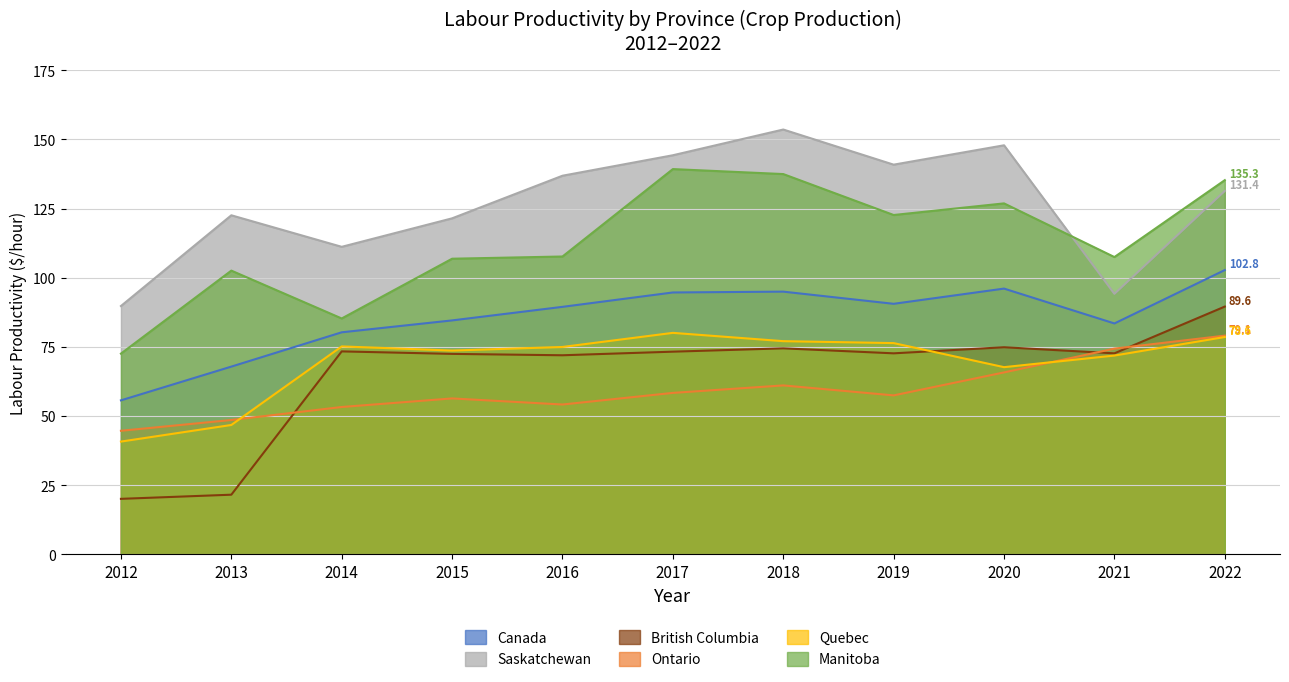

Which has a higher value, 2021 or 2022?

2022